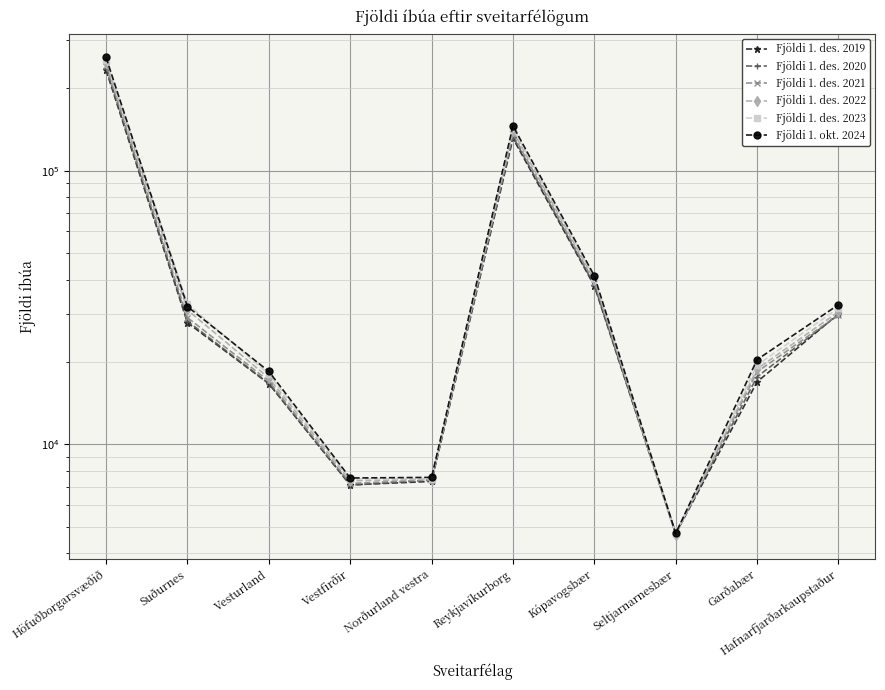

What position from the right is Vestfirðir?

7